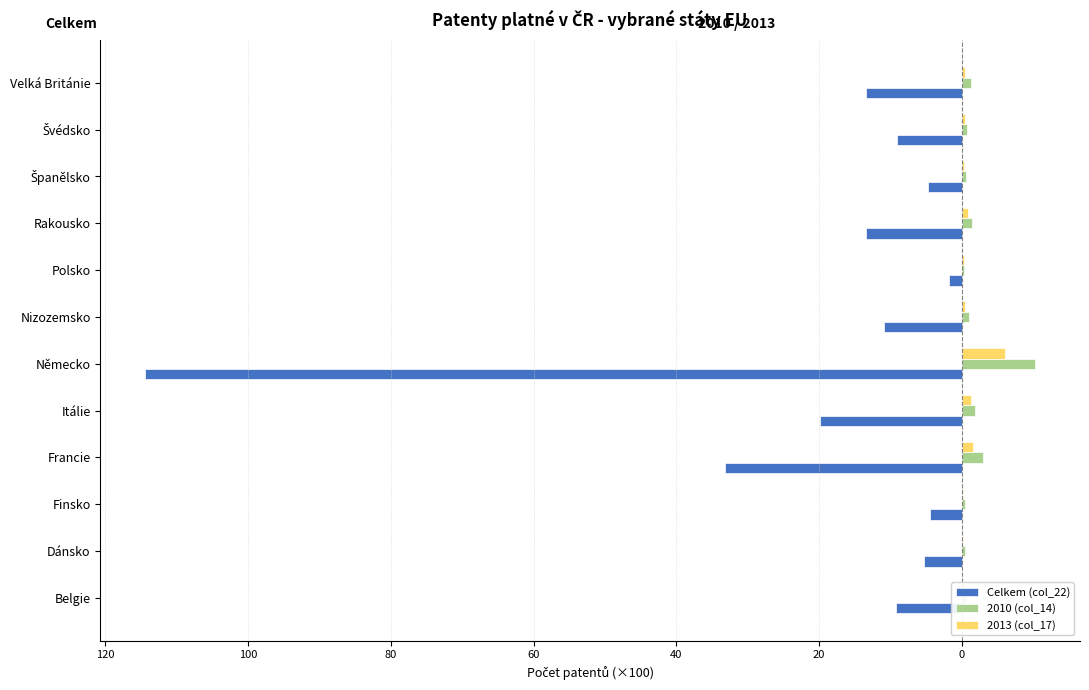

What are all the series names shown in the legend?

Celkem (col_22), 2010 (col_14), 2013 (col_17)